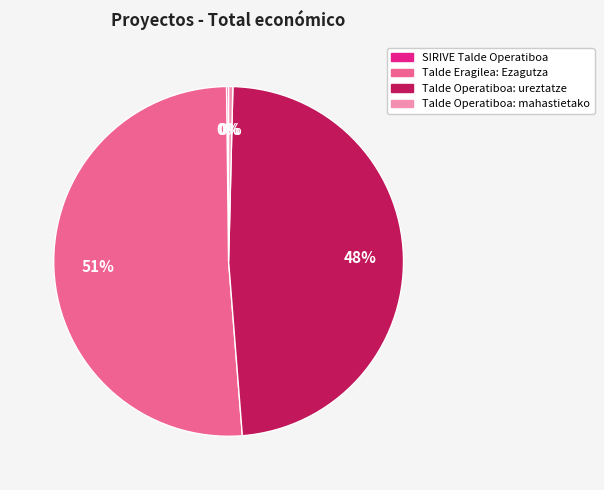

To the nearest percent, what is the average slice percentage?

25%